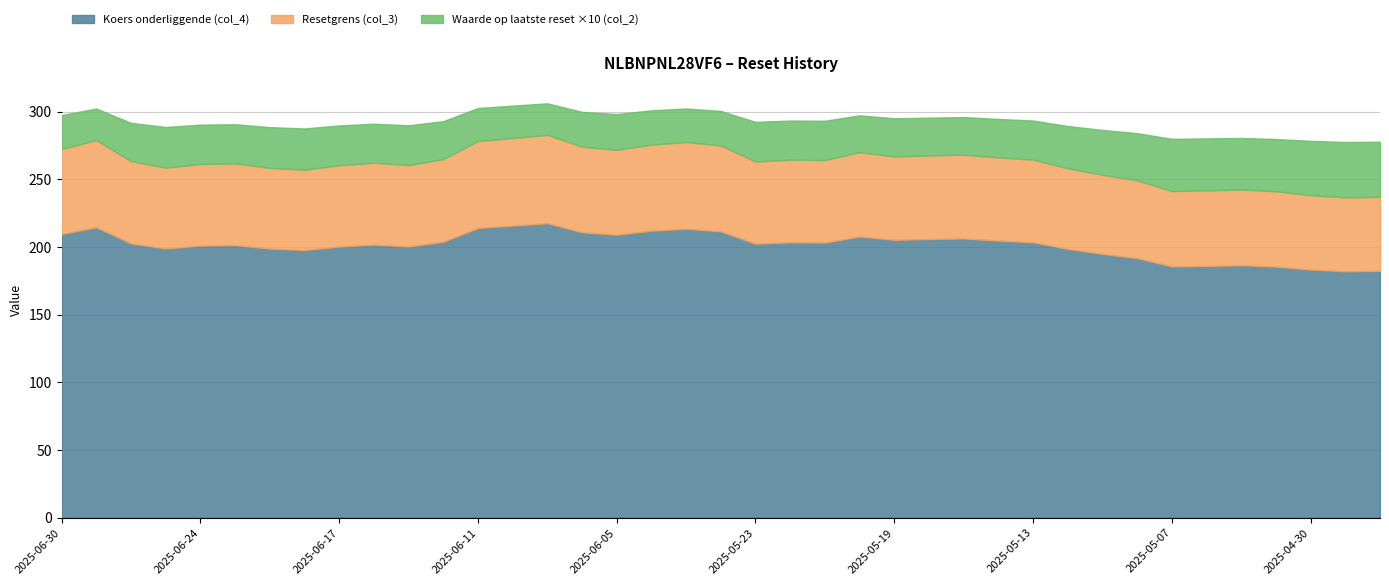

Read the Waarde op laatste reset (col_2) value at 2025-06-24.

2.9